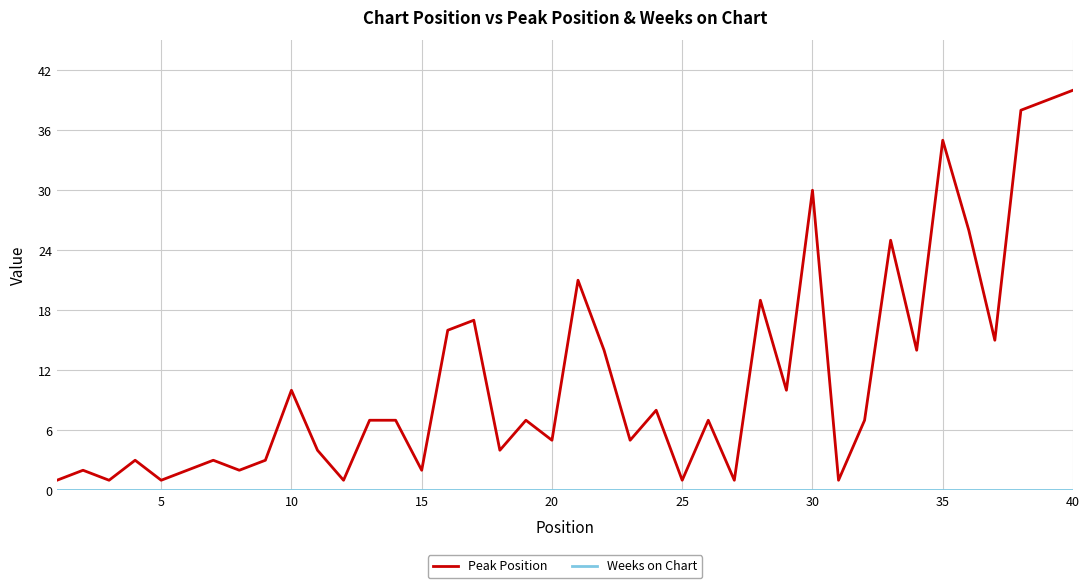

Which series has the widest spread of values?

Peak Position